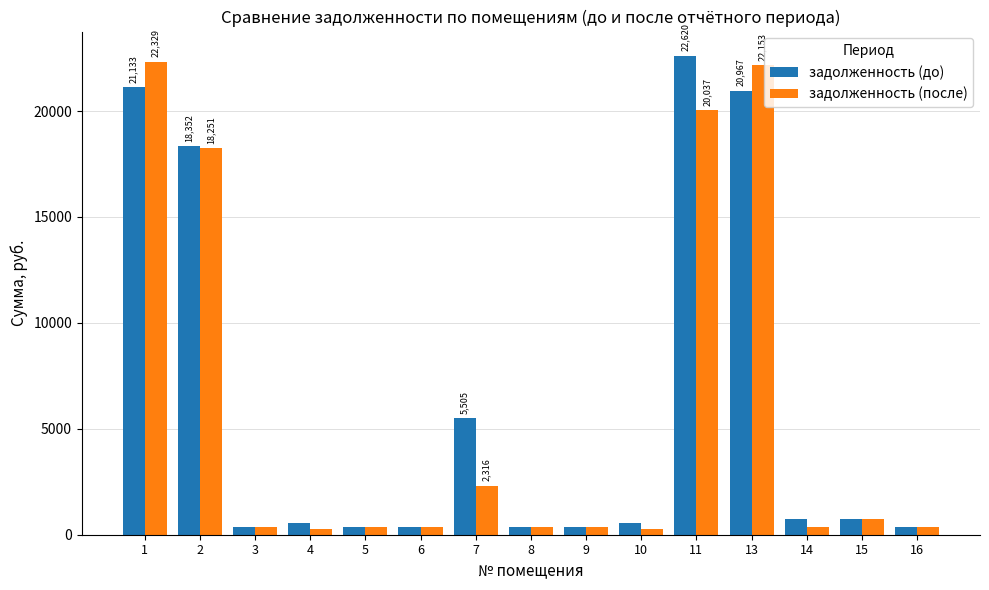

Where is задолженность (до) nearest to the value 11494?

7